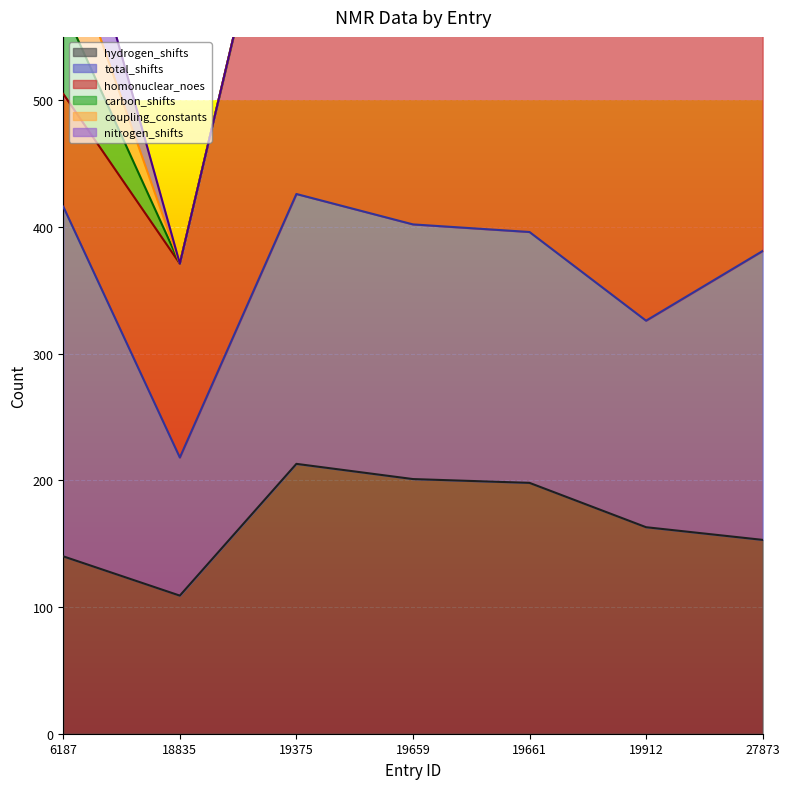

Reading left to right, what are all the values shown in this chart?

hydrogen_shifts: 6187=140	18835=109	19375=213	19659=201	19661=198	19912=163	27873=153
total_shifts: 6187=276	18835=109	19375=213	19659=201	19661=198	19912=163	27873=228
homonuclear_noes: 6187=89	18835=153	19375=334	19659=207	19661=202	19912=296	27873=455
carbon_shifts: 6187=68	18835=0	19375=0	19659=0	19661=0	19912=0	27873=75
coupling_constants: 6187=59	18835=0	19375=0	19659=0	19661=0	19912=0	27873=6
nitrogen_shifts: 6187=68	18835=0	19375=0	19659=0	19661=0	19912=0	27873=0